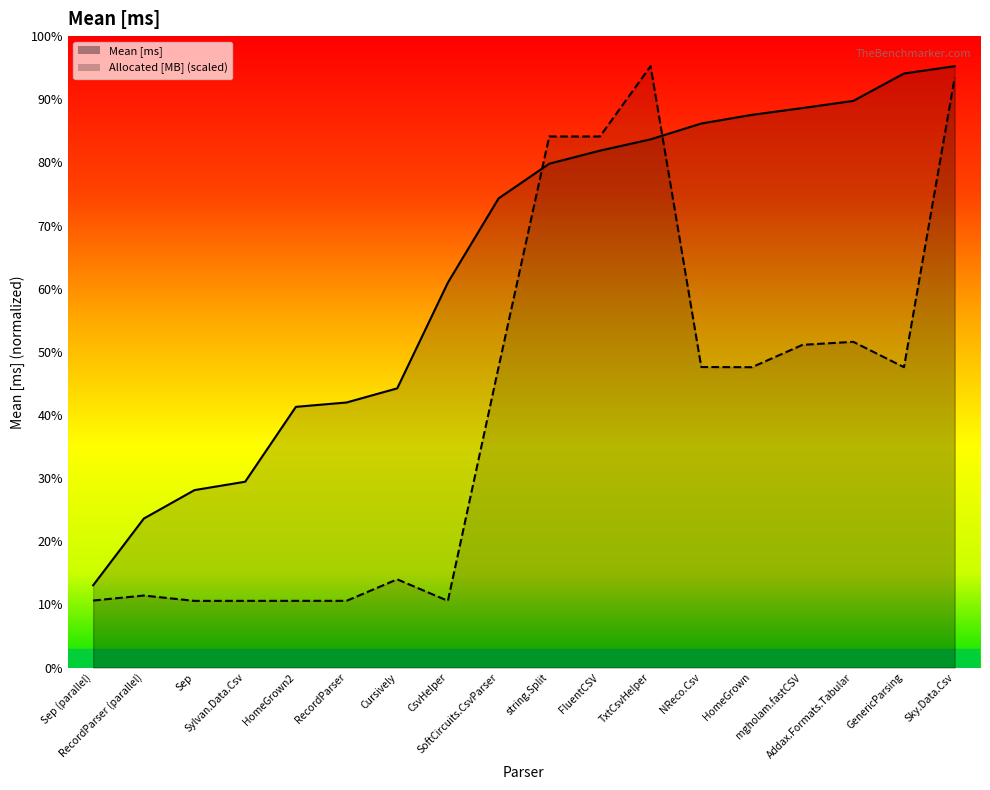

Reading left to right, extract all data points from this chart.

Mean [ms]: 479.3	868.2	1034.0	1082.9	1519.2	1544.5	1626.9	2243.3	2733.7	2935.9	3012.0	3077.9	3170.1	3220.6	3260.3	3302.0	3461.5	3504.2
Allocated [MB]: 390.4	419.7	388.4	388.7	388.7	388.8	514.0	388.7	1750.1	3094.6	3094.6	3504.2	1751.2	1750.1	1880.6	1898.0	1750.1	3436.4